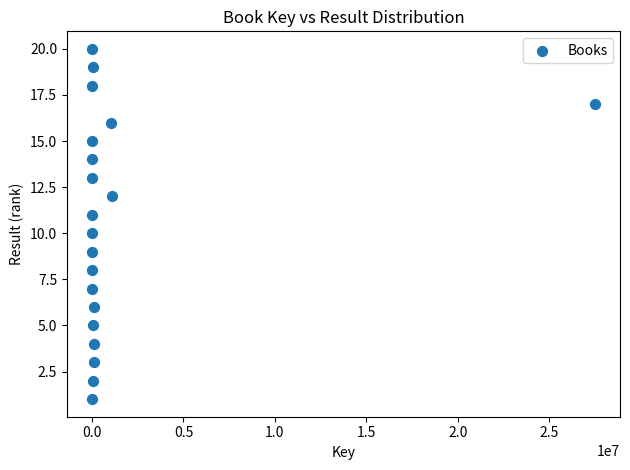

What is the range of X values (max minus min)?

27505636